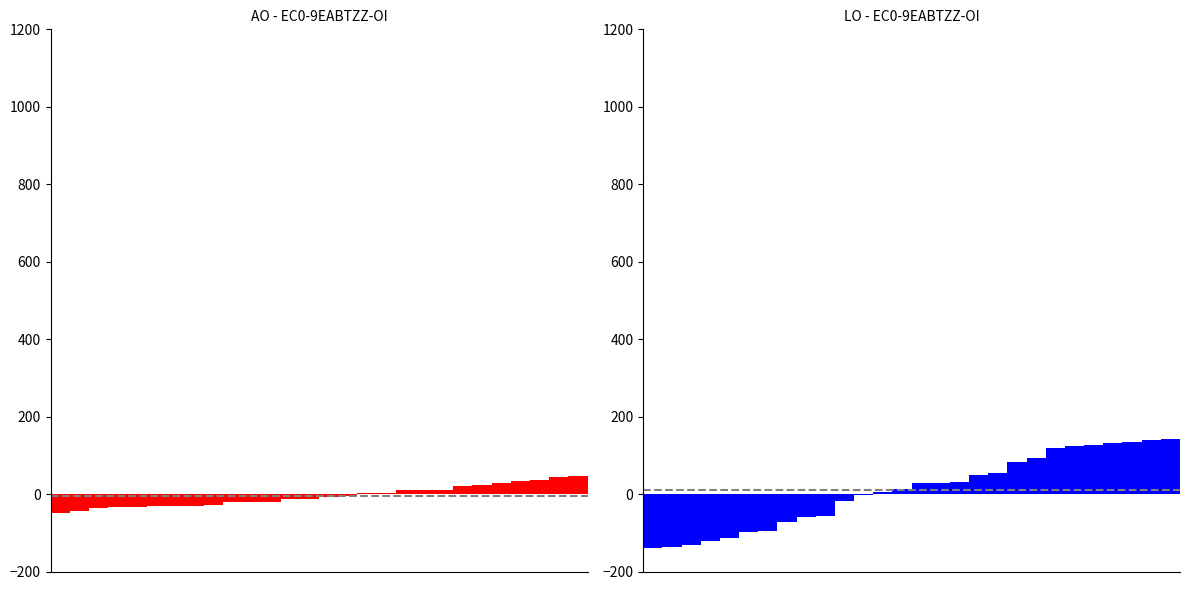

Which series has the largest total across all categories?

LO